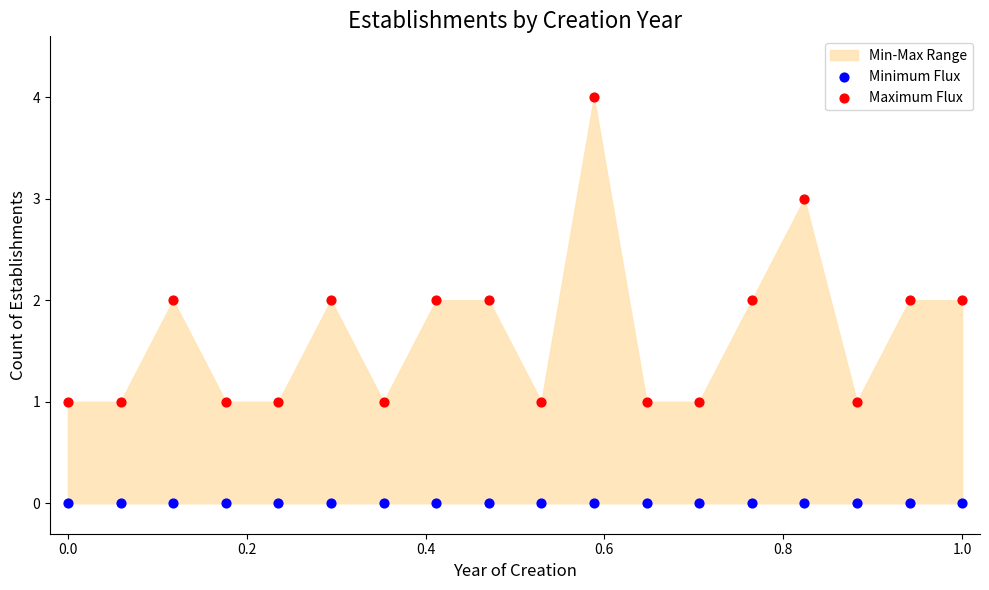

Which series reaches the minimum Y coordinate?

Minimum Flux